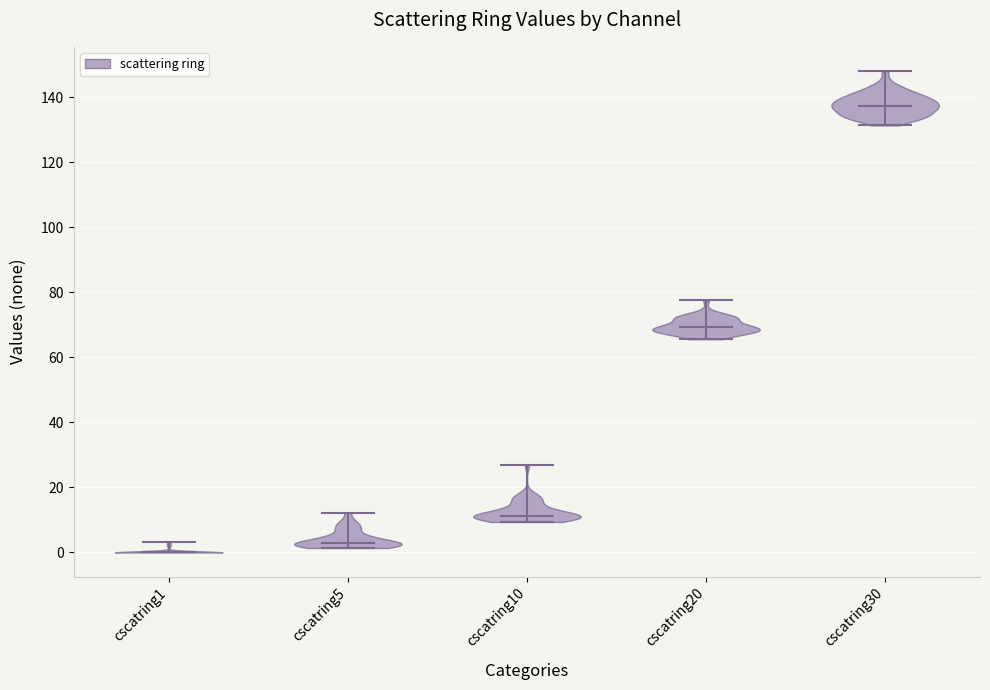

Which violin has the highest median line?

cscatring30